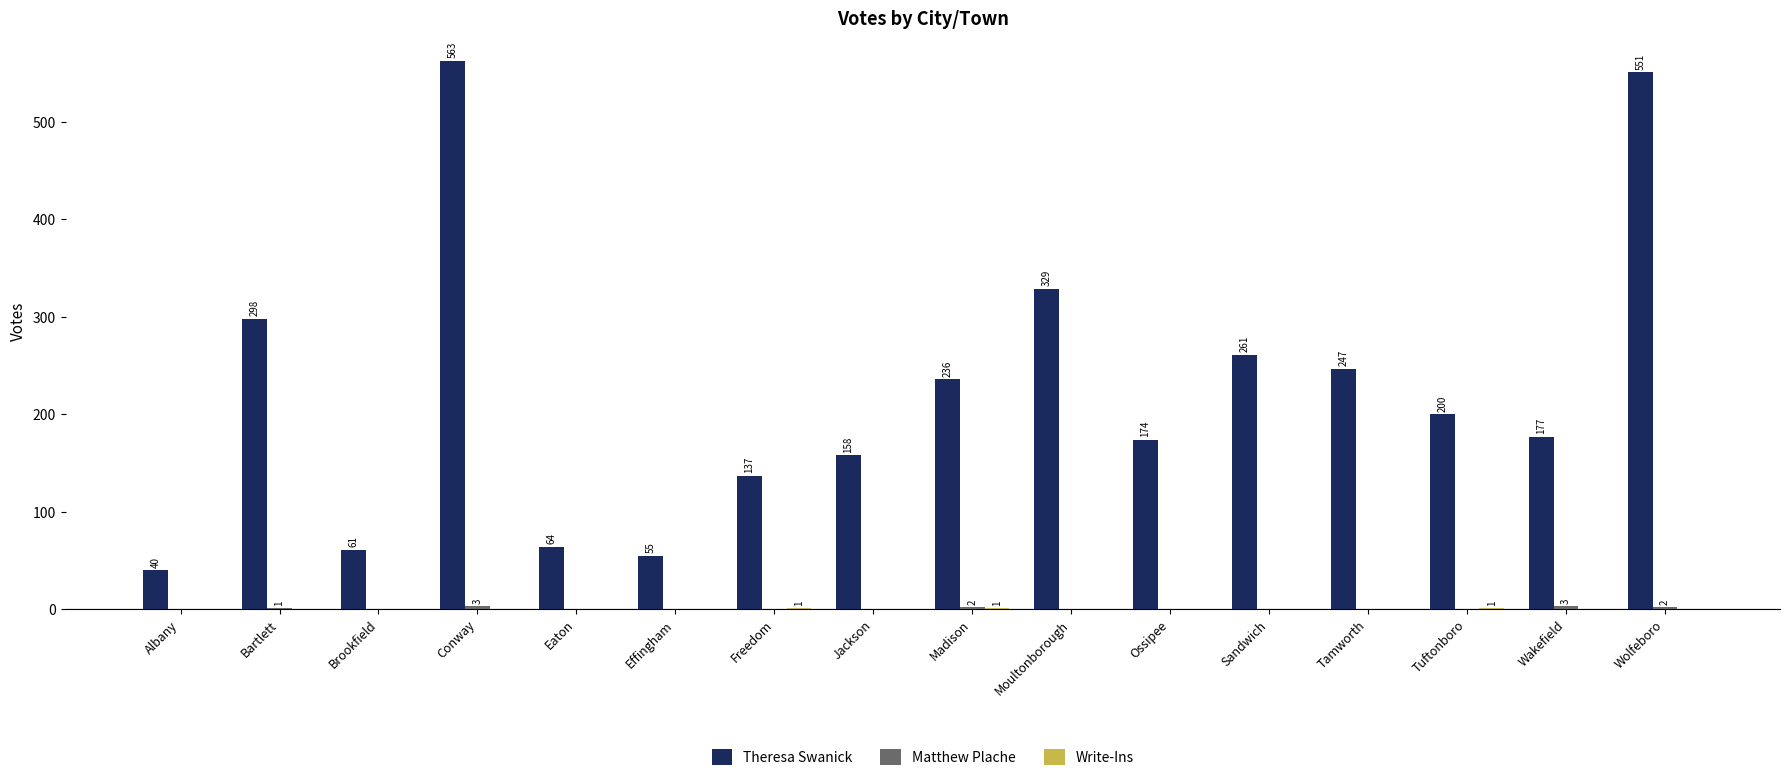

What is the sum of all Theresa Swanick values?

3551